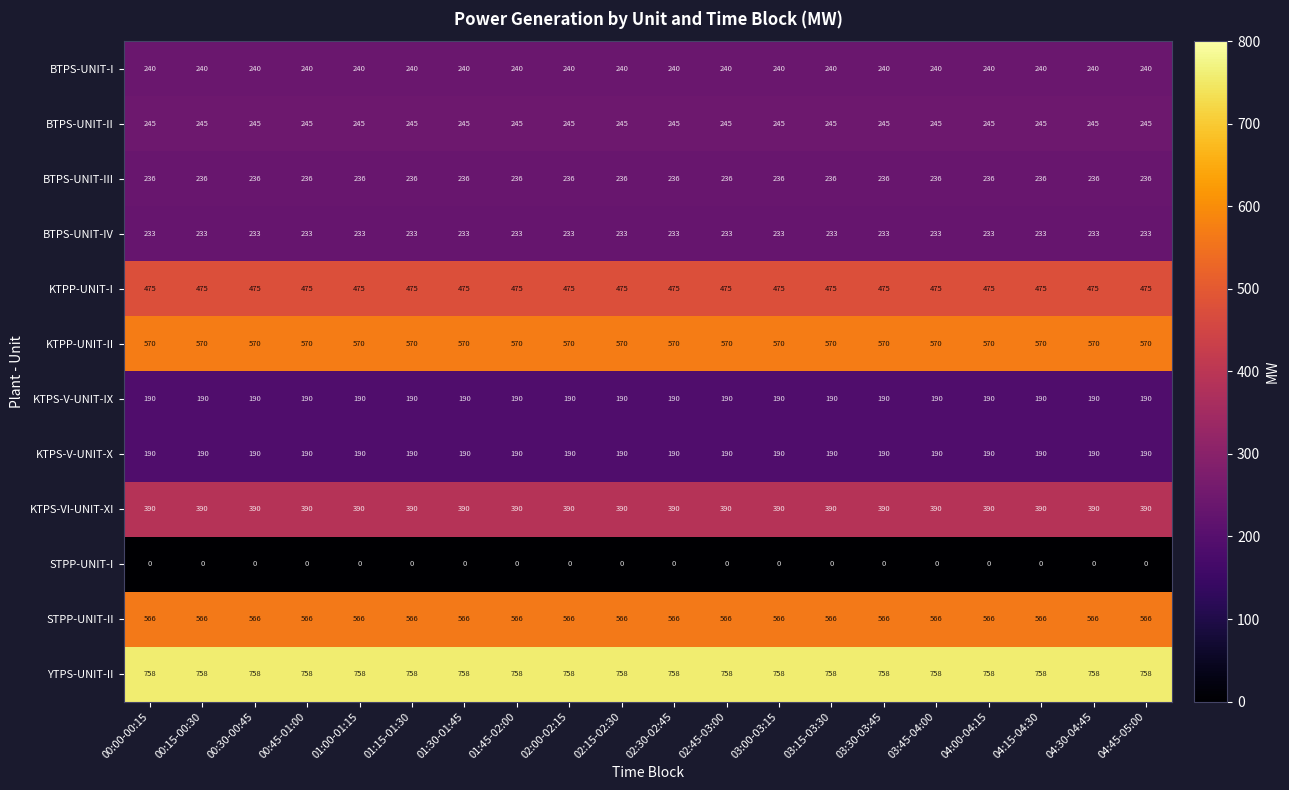

The value of KTPS-V-UNIT-X at 02:30-02:45 is 190. True or false?

True